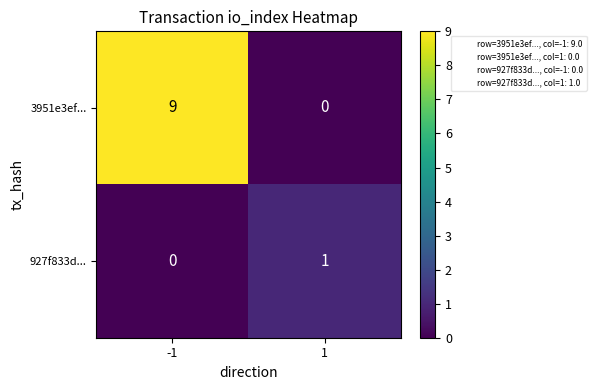

Is it true that 3951e3ef... equals 2 at -1?

False